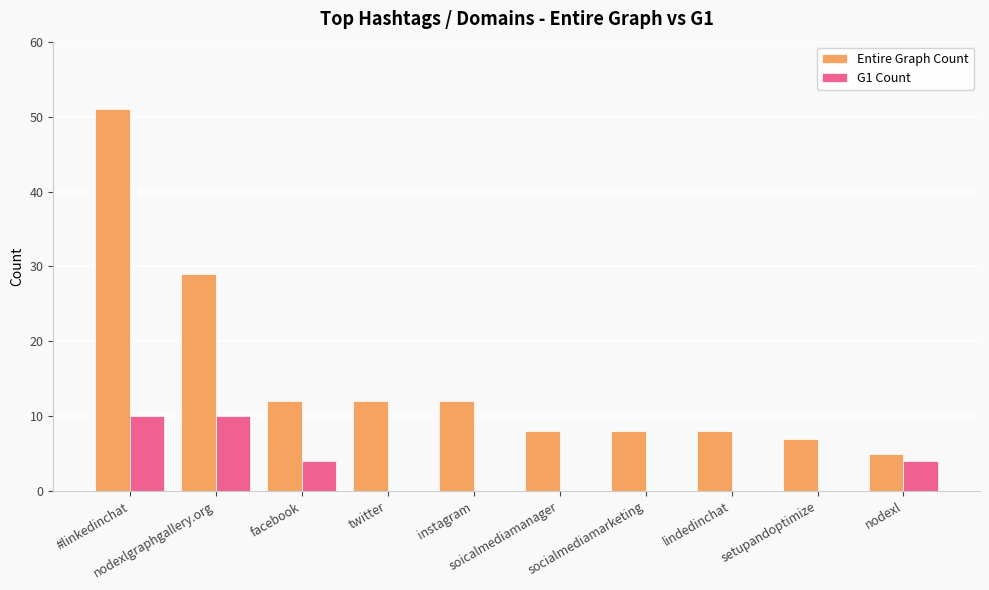

At which category is the sum across all series the highest?

#linkedinchat